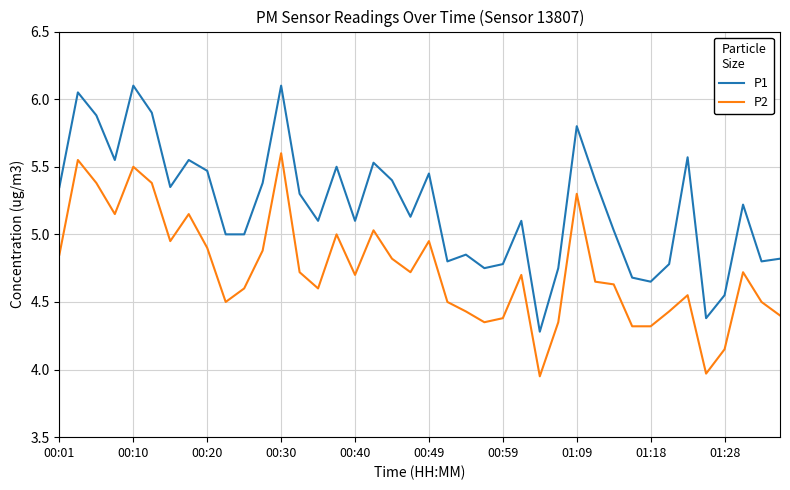

True or false: P2 and P1 cross at least once.

False